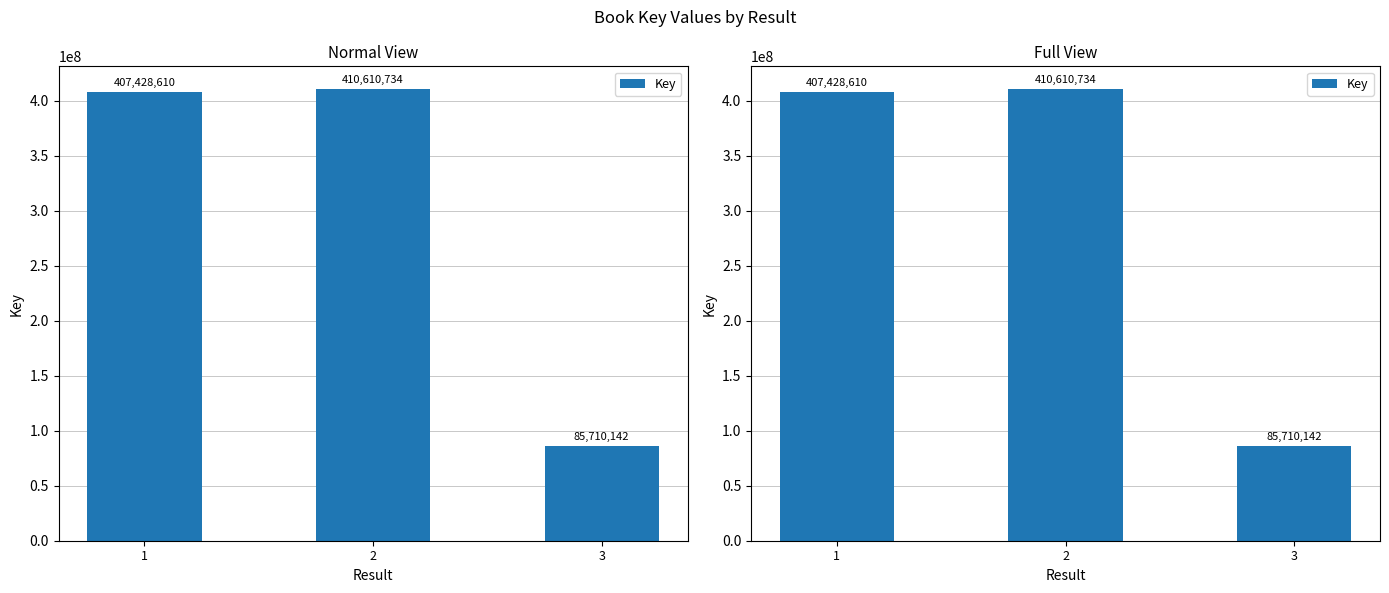

True or false: the data shows 407428610 at 1.

True